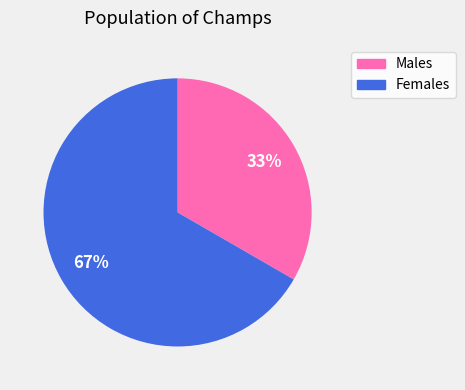

To the nearest percent, what is the average slice percentage?

50%